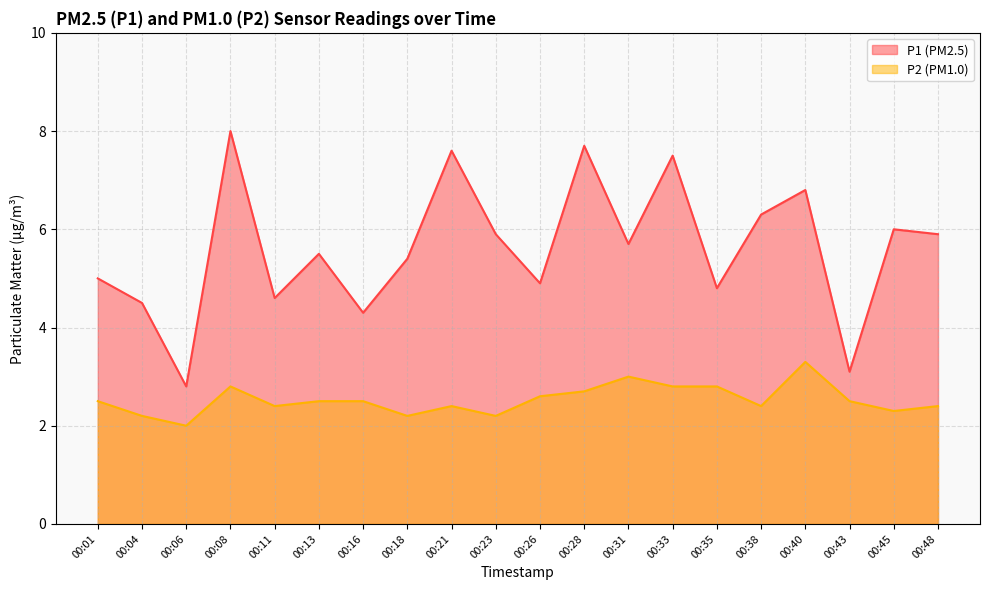

True or false: P2 and P1 intersect in this chart.

False